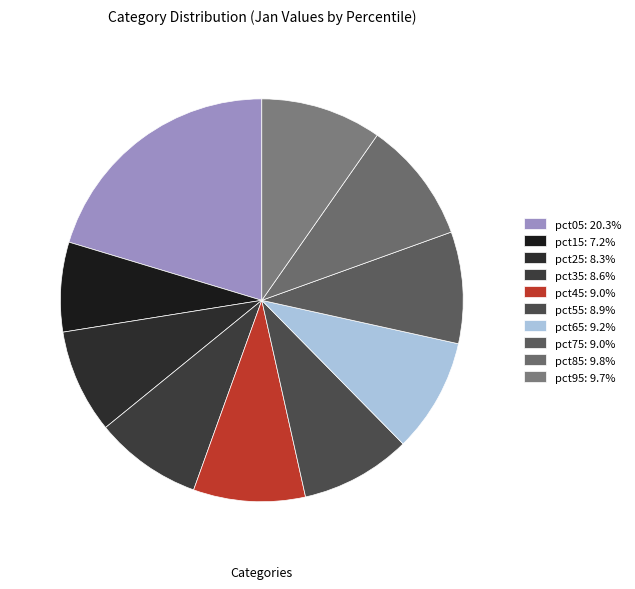

Does pct45 represent more than half of the total?

No